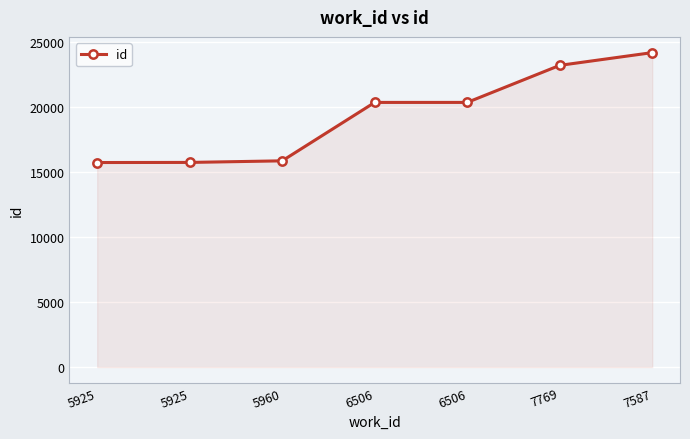

What is the label of the 4th point from the left?

6506